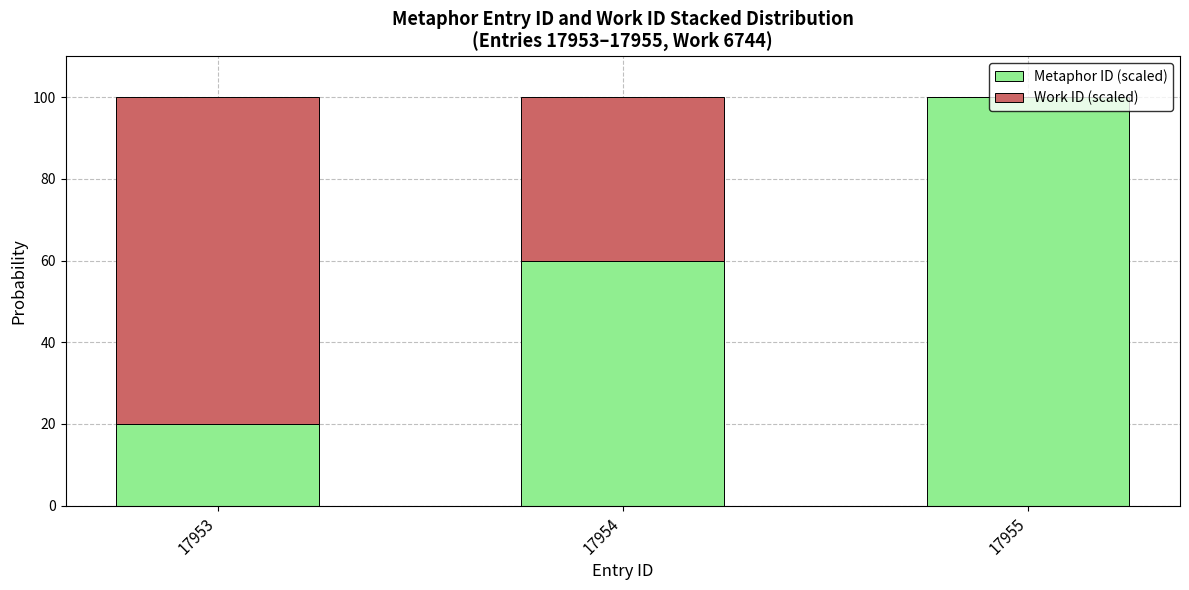

The Metaphor ID (scaled) series shows 60 at 17954. True or false?

True